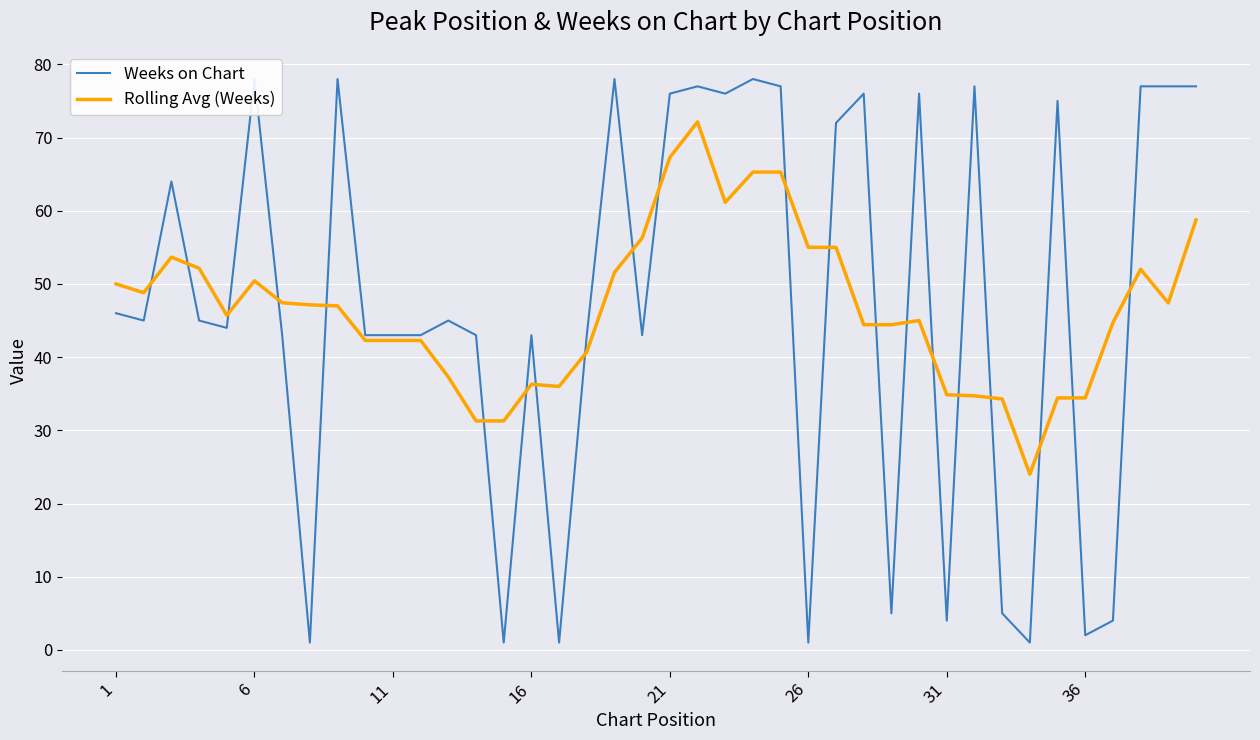

True or false: Rolling Avg (Weeks) has a value of 42.3 at 11.

True